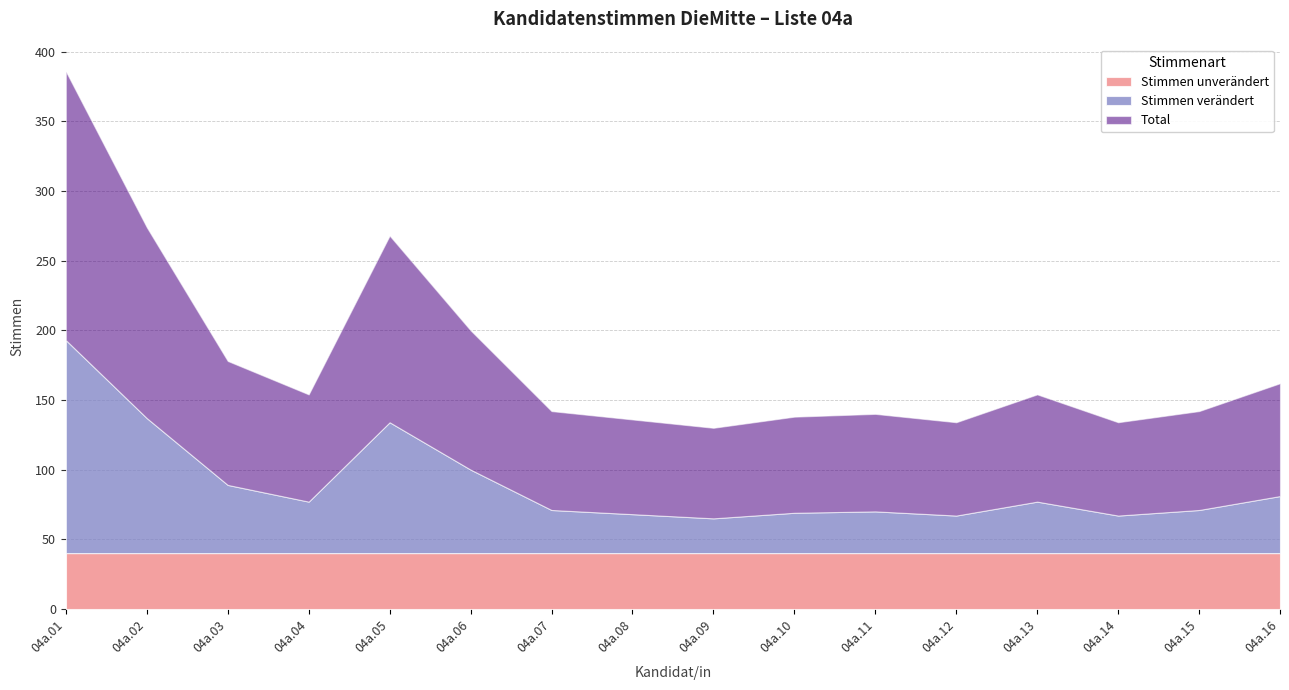

Reading left to right, list all the values displayed in this chart.

Stimmen unverändert: 40	40	40	40	40	40	40	40	40	40	40	40	40	40	40	40
Stimmen verändert: 153	97	49	37	94	60	31	28	25	29	30	27	37	27	31	41
Total: 193	137	89	77	134	100	71	68	65	69	70	67	77	67	71	81